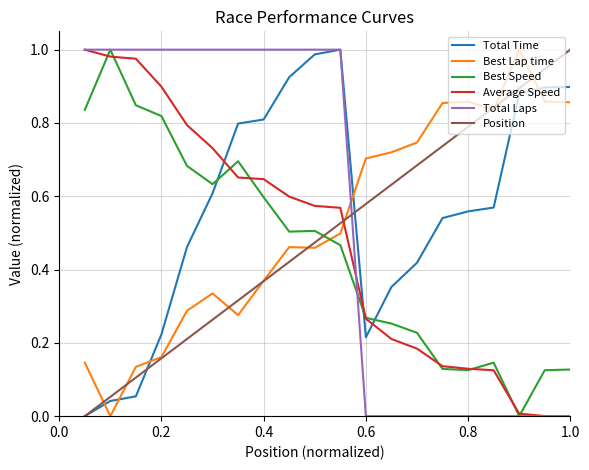

Which series ends up on top after the final intersection of Total Laps and Best Lap time?

Best Lap time